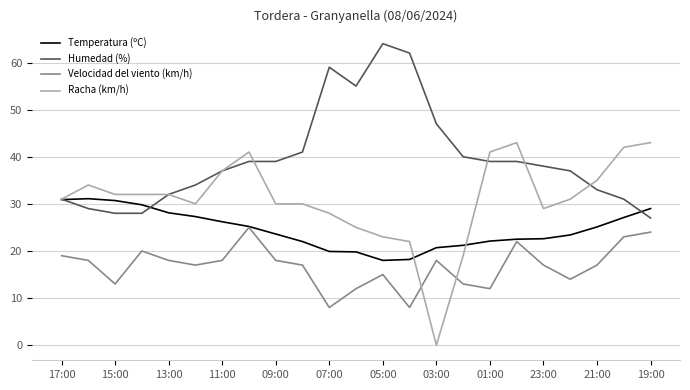

Which series has the widest spread of values?

Racha (km/h)